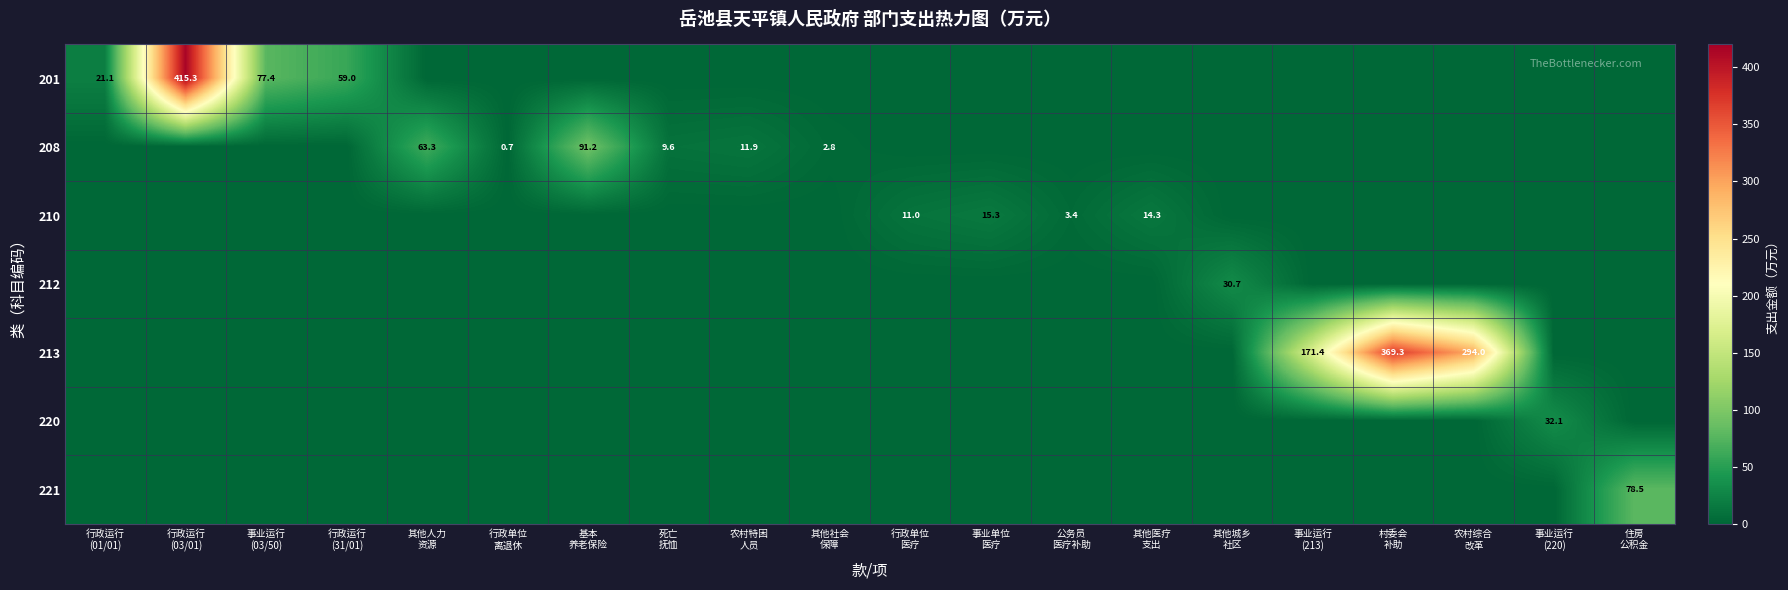

Which category has the lowest value in the 213 series?

行政运行 (01/01)